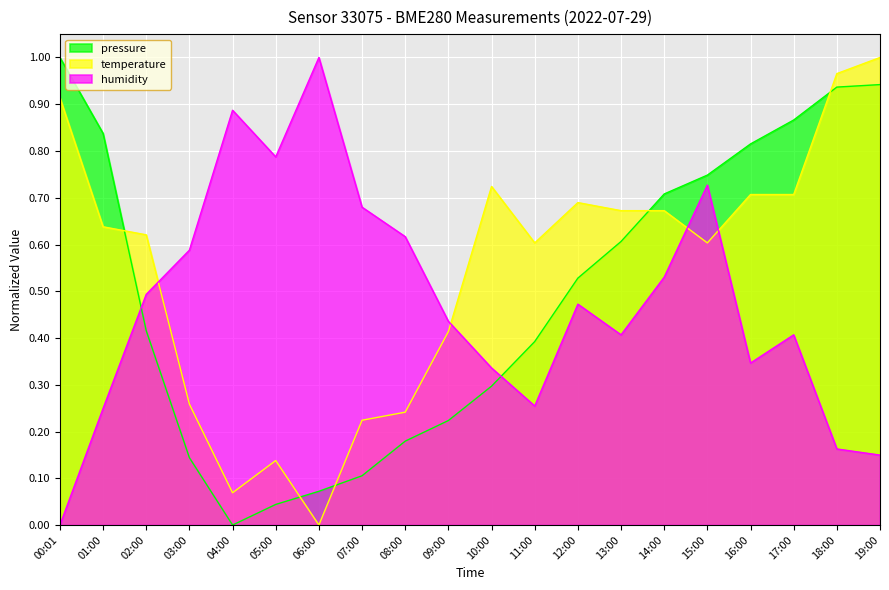

True or false: humidity has more than 1 points higher than both neighbors.

True